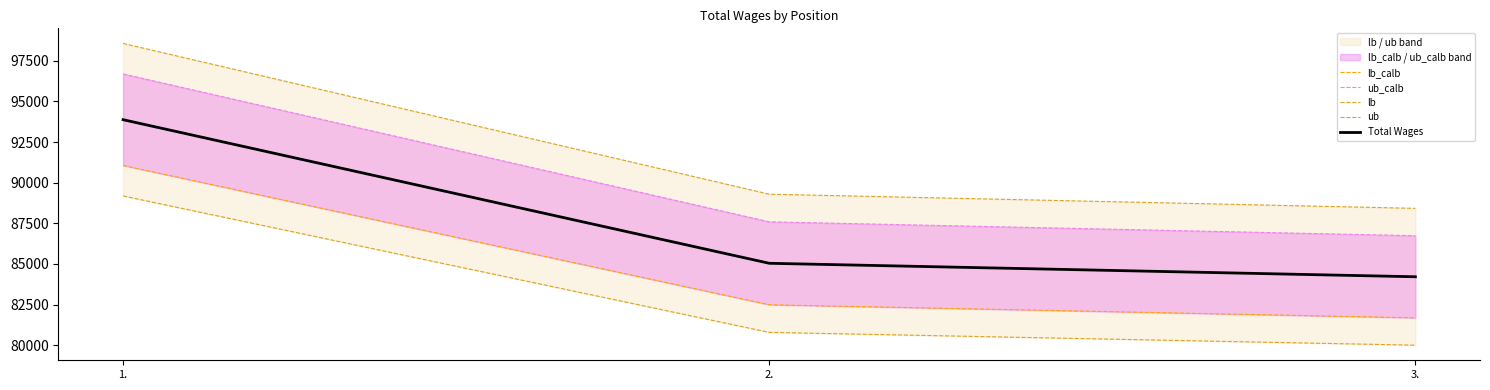

What is the total value across all series at 2.?

425185.0